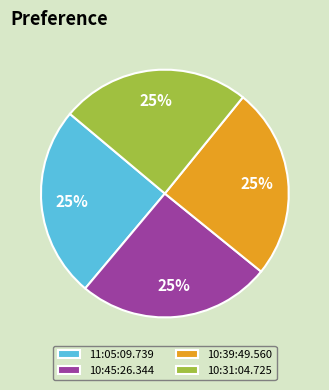

Is there any slice that represents more than half of the pie?

No